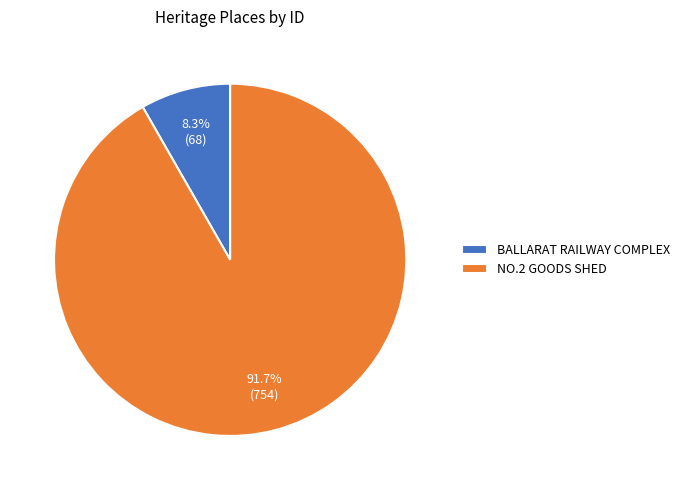

Rank the categories by value from highest to lowest.

NO.2 GOODS SHED, BALLARAT RAILWAY COMPLEX